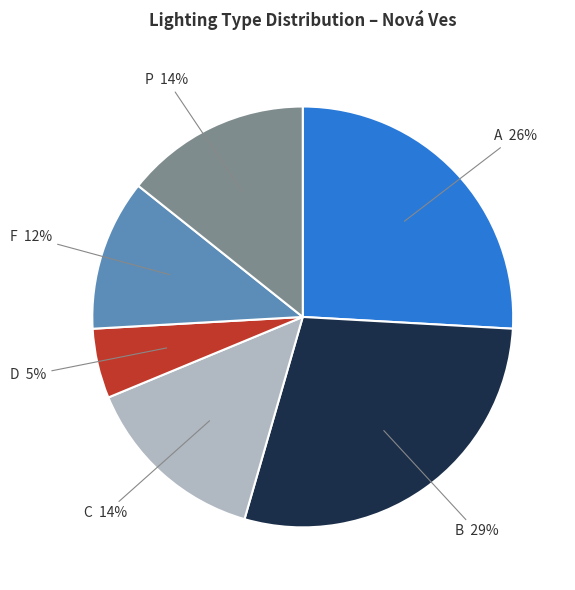

To the nearest percent, what is the average slice percentage?

17%